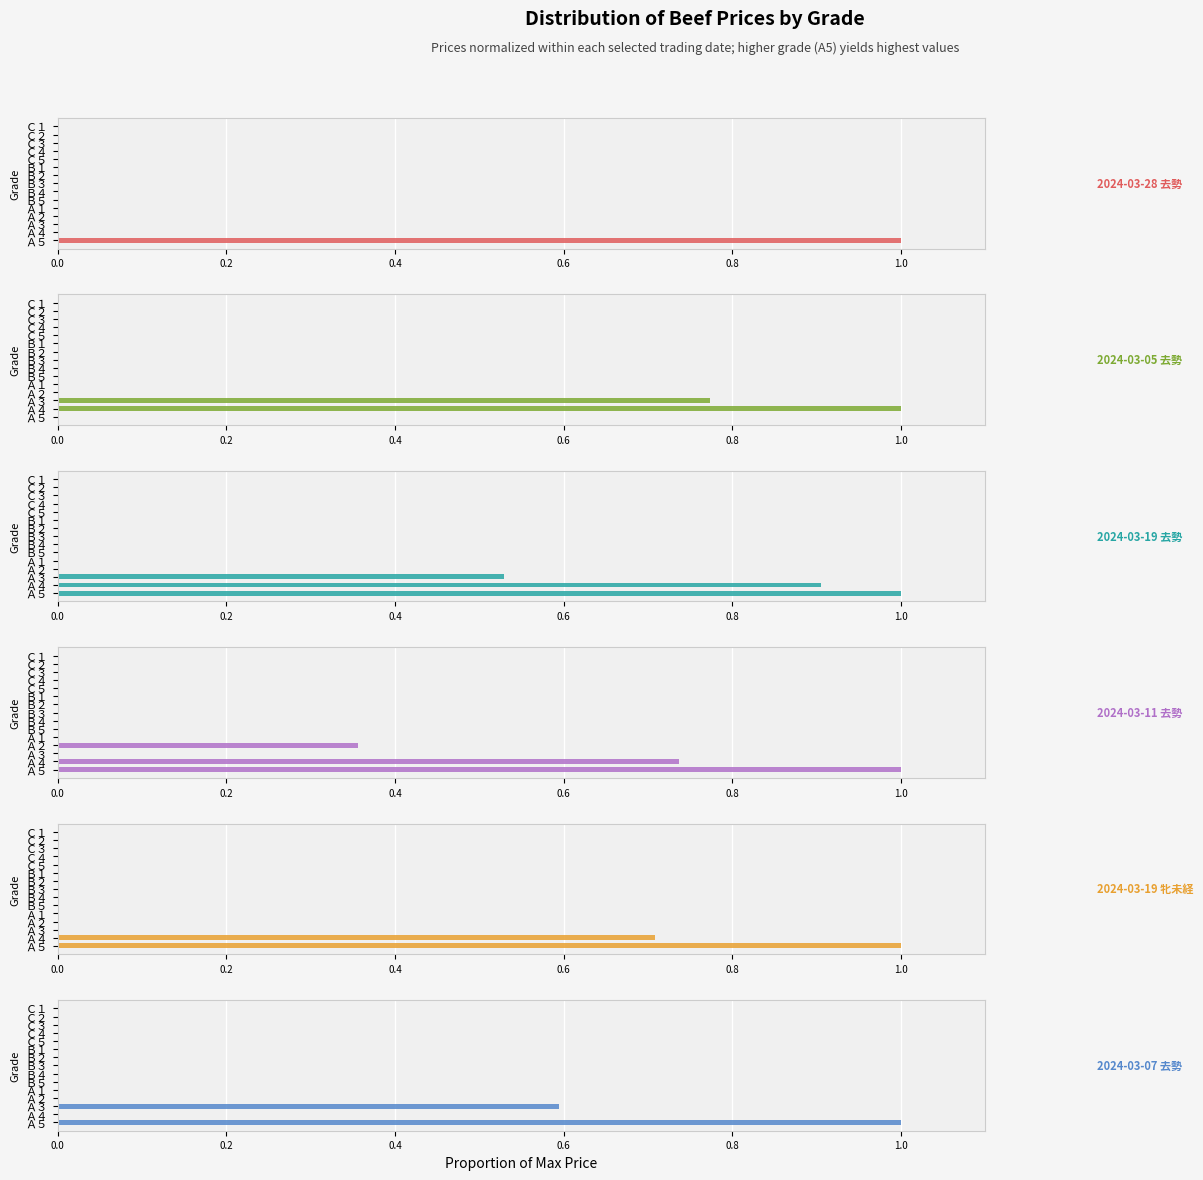

What is the average value of the 2024-03-19 牝未経 series?

0.1